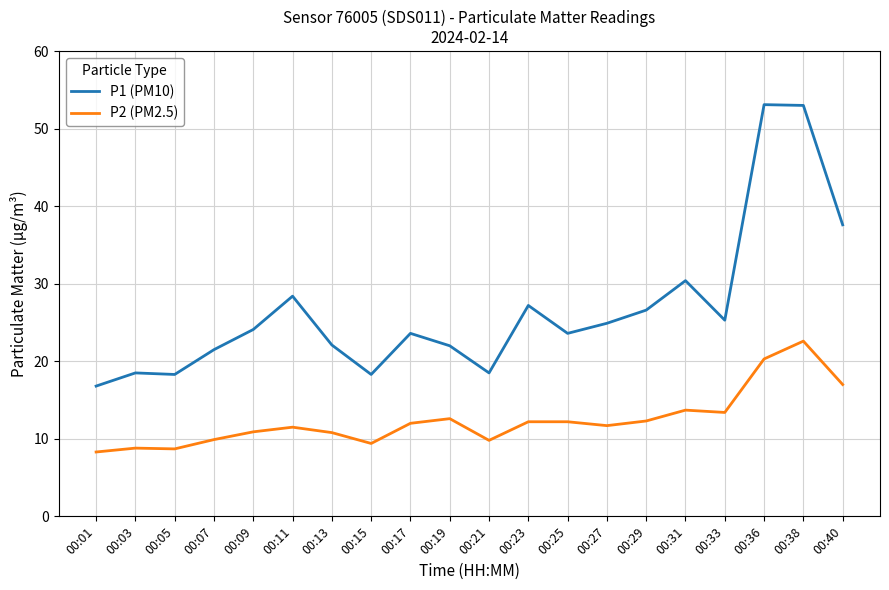

The P2 (PM2.5) series shows 7.4 at 00:29. True or false?

False